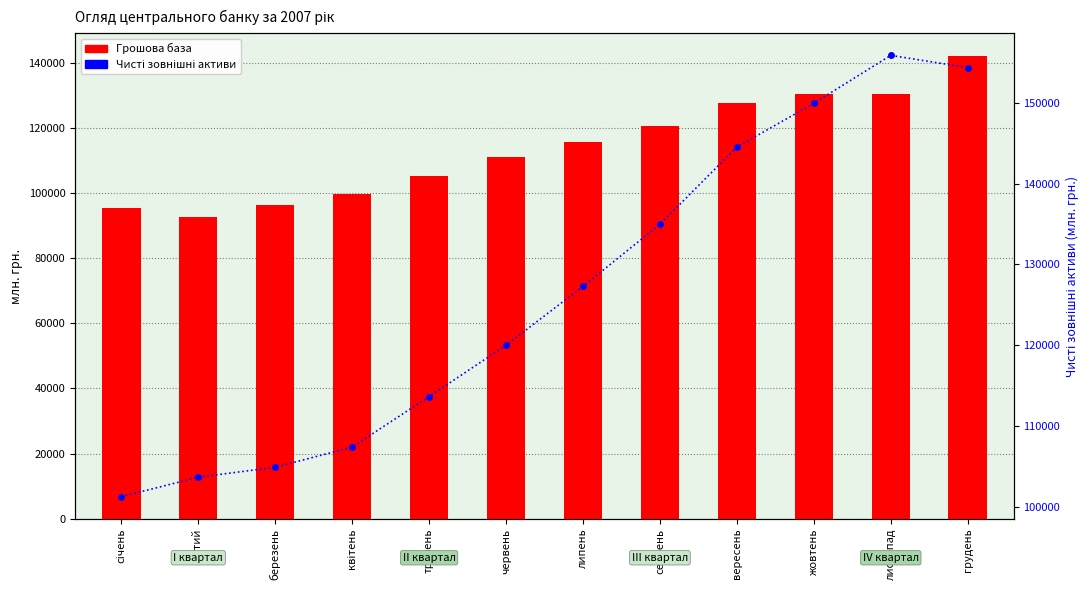

Reading right to left, extract all data points from this chart.

Грошова база: 141901.1	130362.4	130225.5	127679.6	120514.6	115599.5	111037.6	105088.6	99615.8	96424.9	92719.2	95478.4
Чисті зовнішні активи: 154376.0	155889.8	149949.9	144531.6	134970.7	127276.7	119991.3	113627.4	107377.4	104875.7	103648.0	101231.1